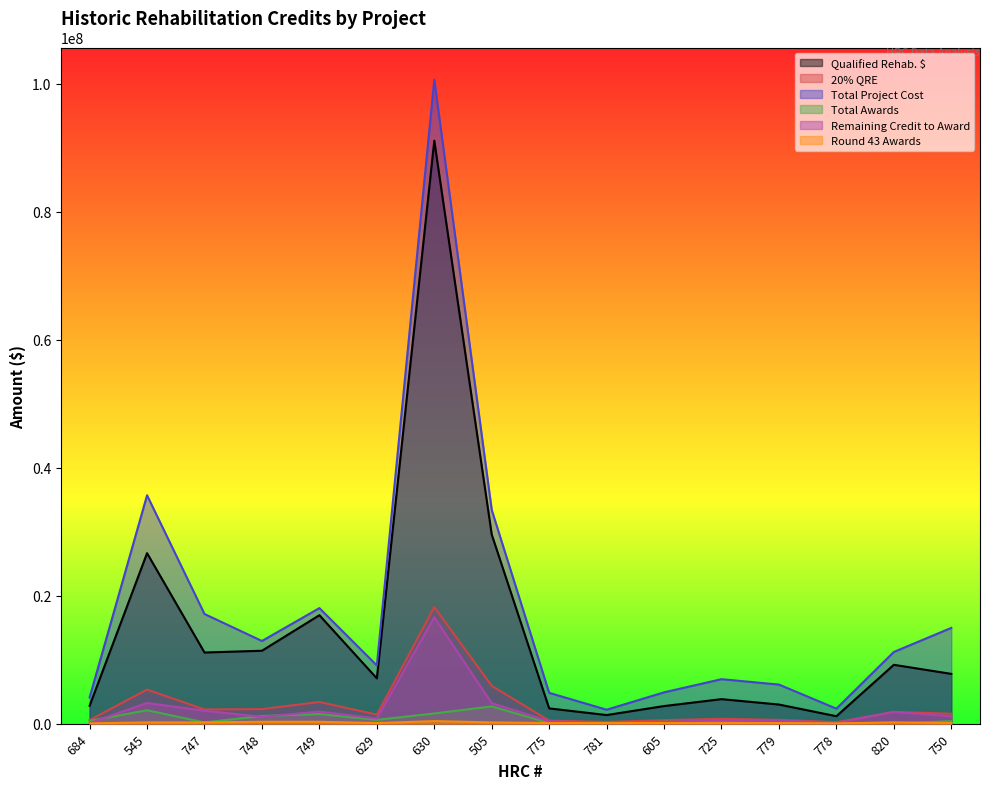

What is the greatest value displayed?

100630000.0